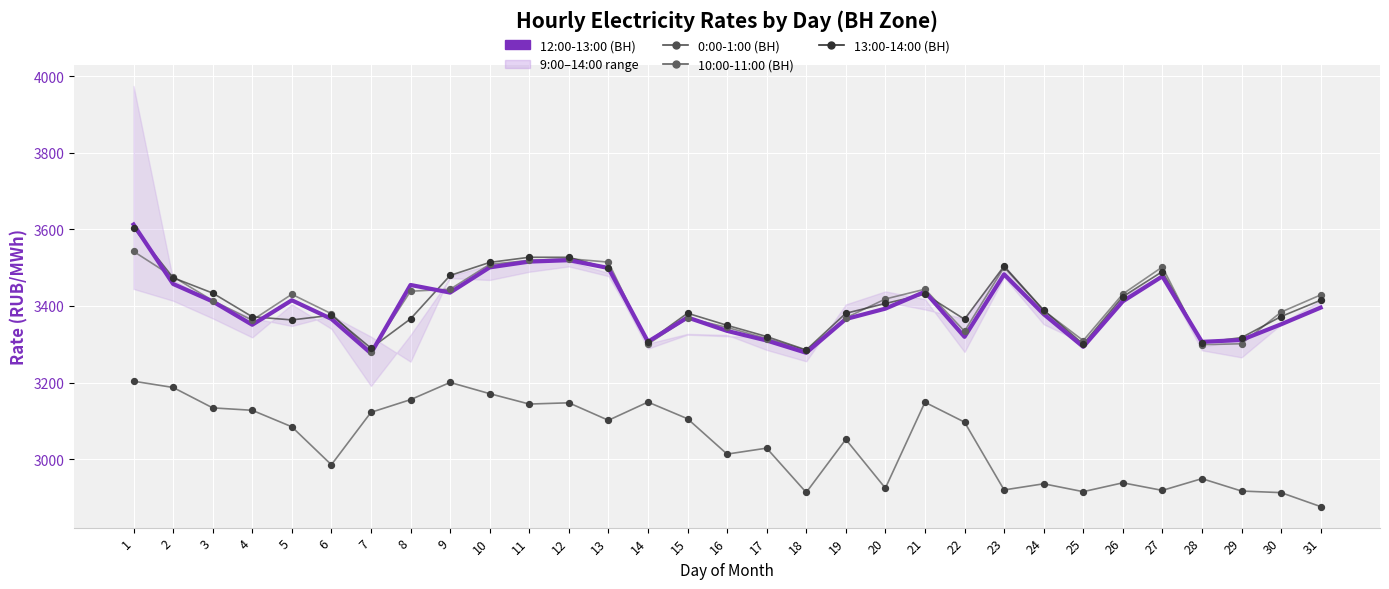

Which series reaches the minimum Y coordinate?

0:00-1:00 (ВН)